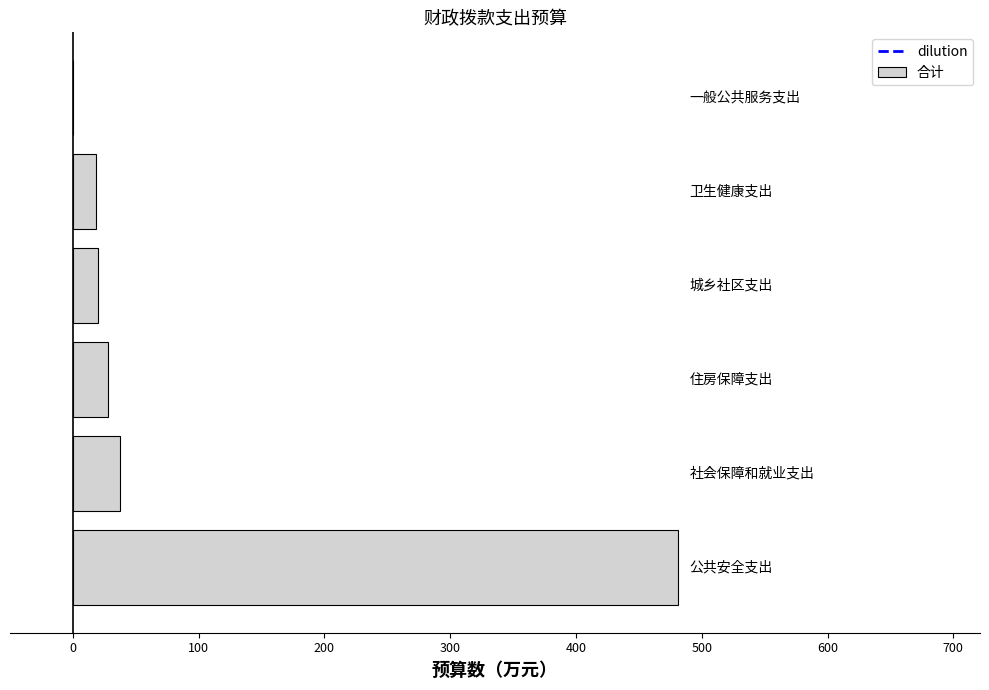

What is the sum of all values?

585.0